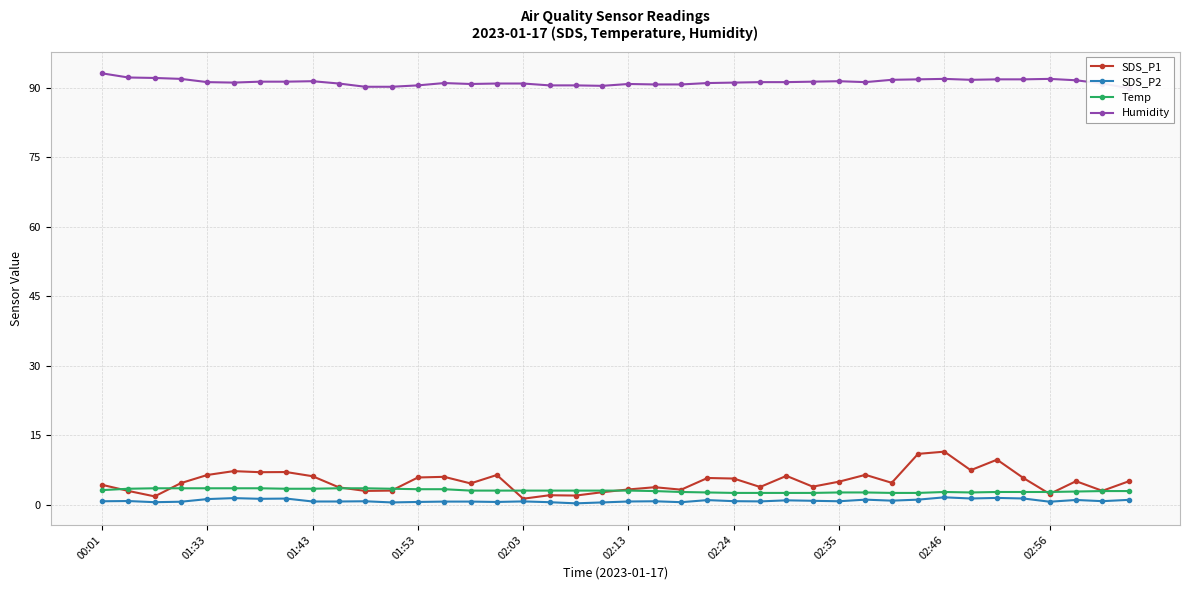

The SDS_P1 series shows 1.5 at 26. True or false?

False